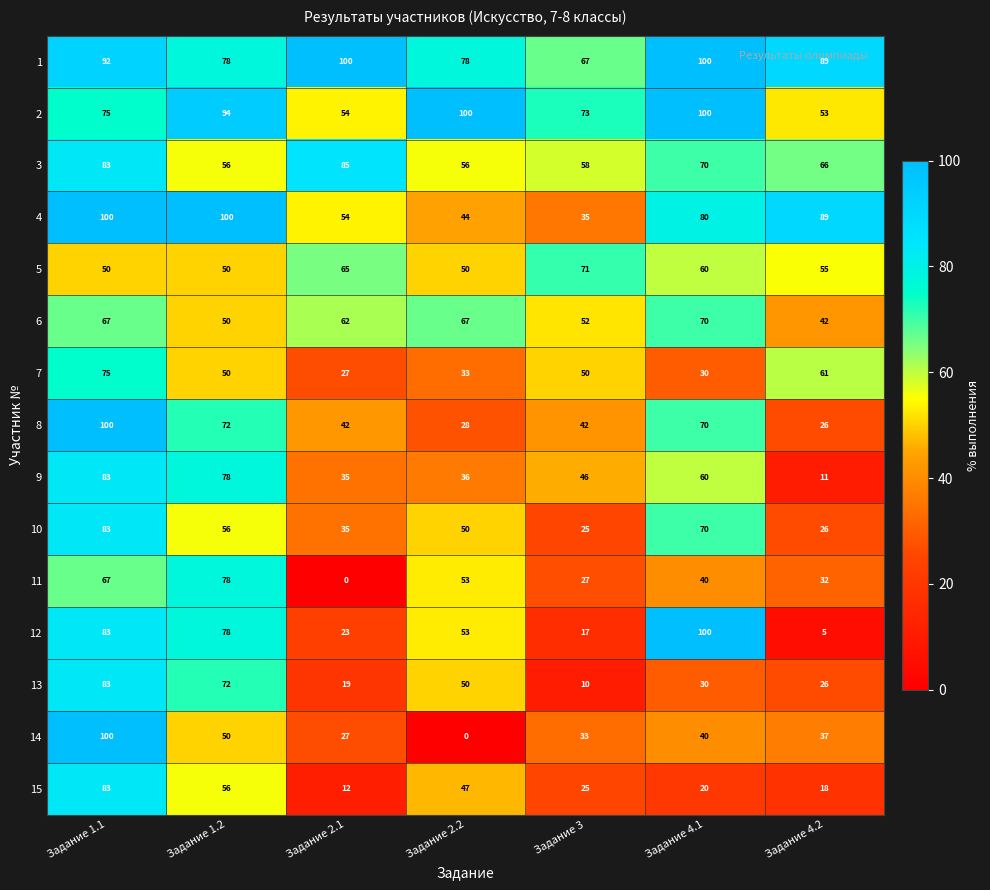

What is the sum of all 10 values?

345